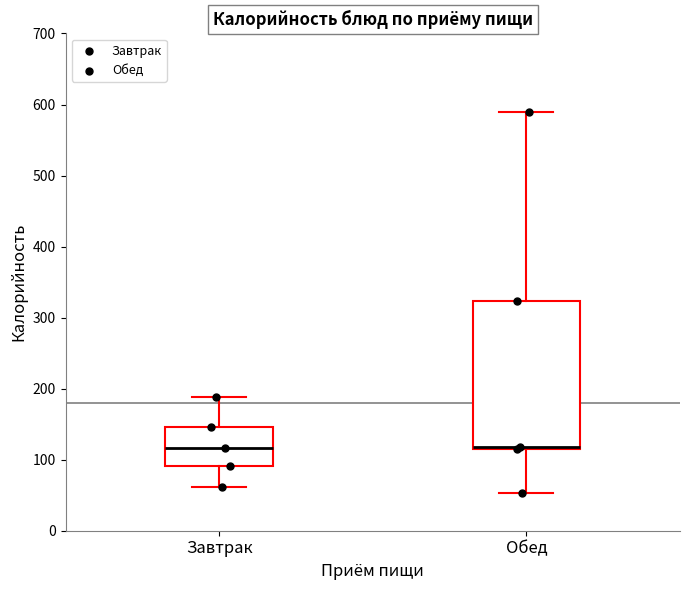

Which box is the tallest, from its lower edge to its upper edge?

Обед